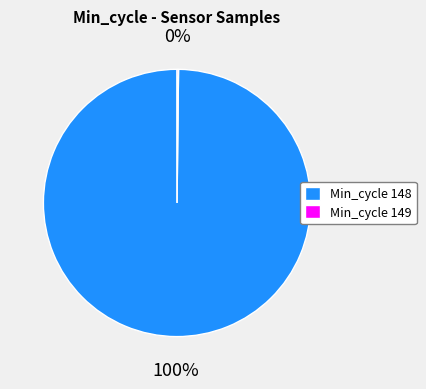

To the nearest percent, what is the difference between the largest and smallest slice percentages?

100%